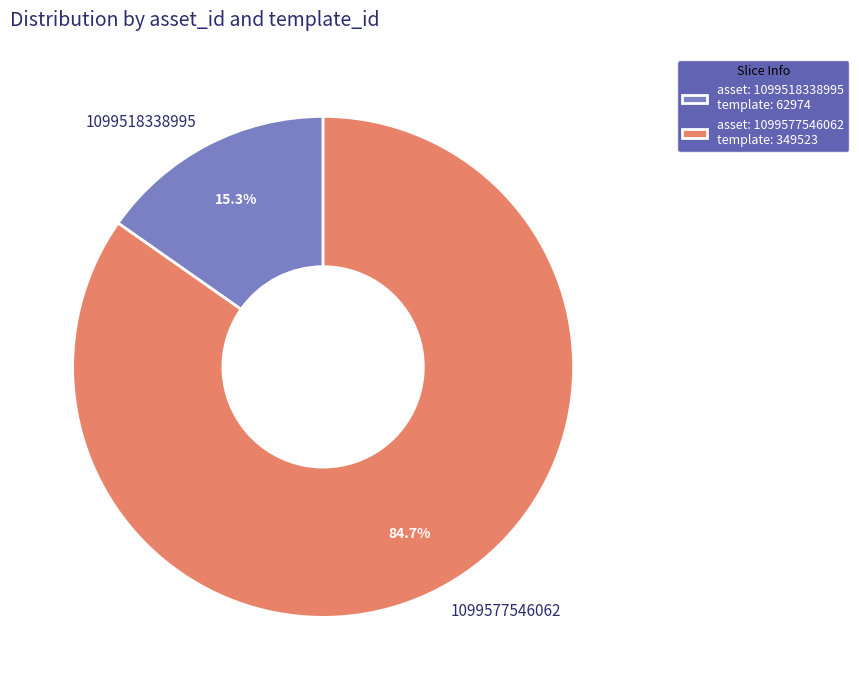

Which category accounts for the majority?

1099577546062